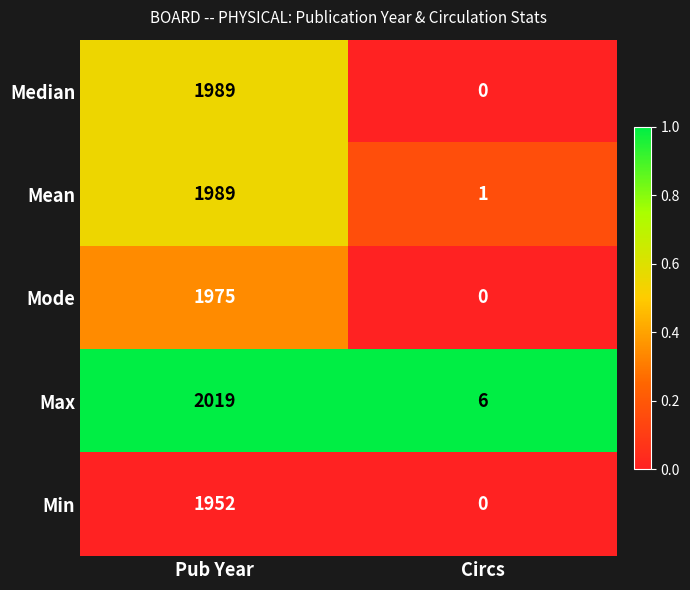

Which label corresponds to the largest value in the chart?

Pub Year